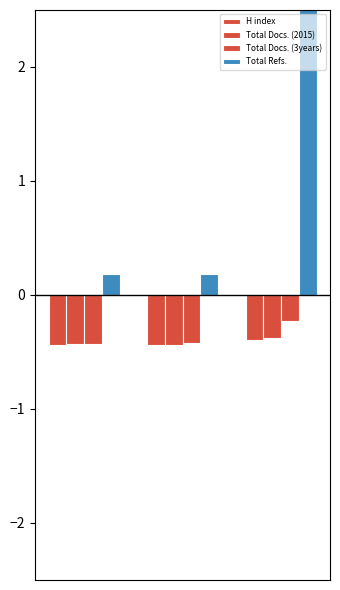

What is the average value of the H index series?

-0.4